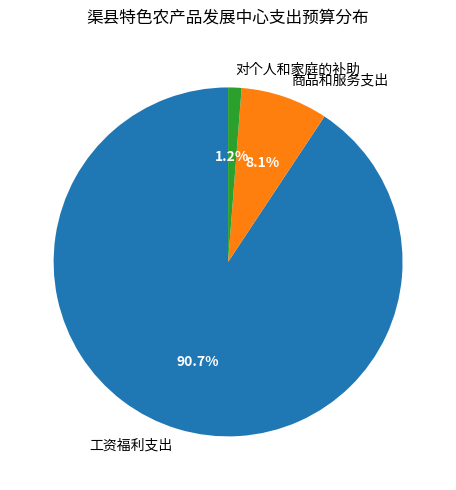

How many segments does this pie chart have?

3